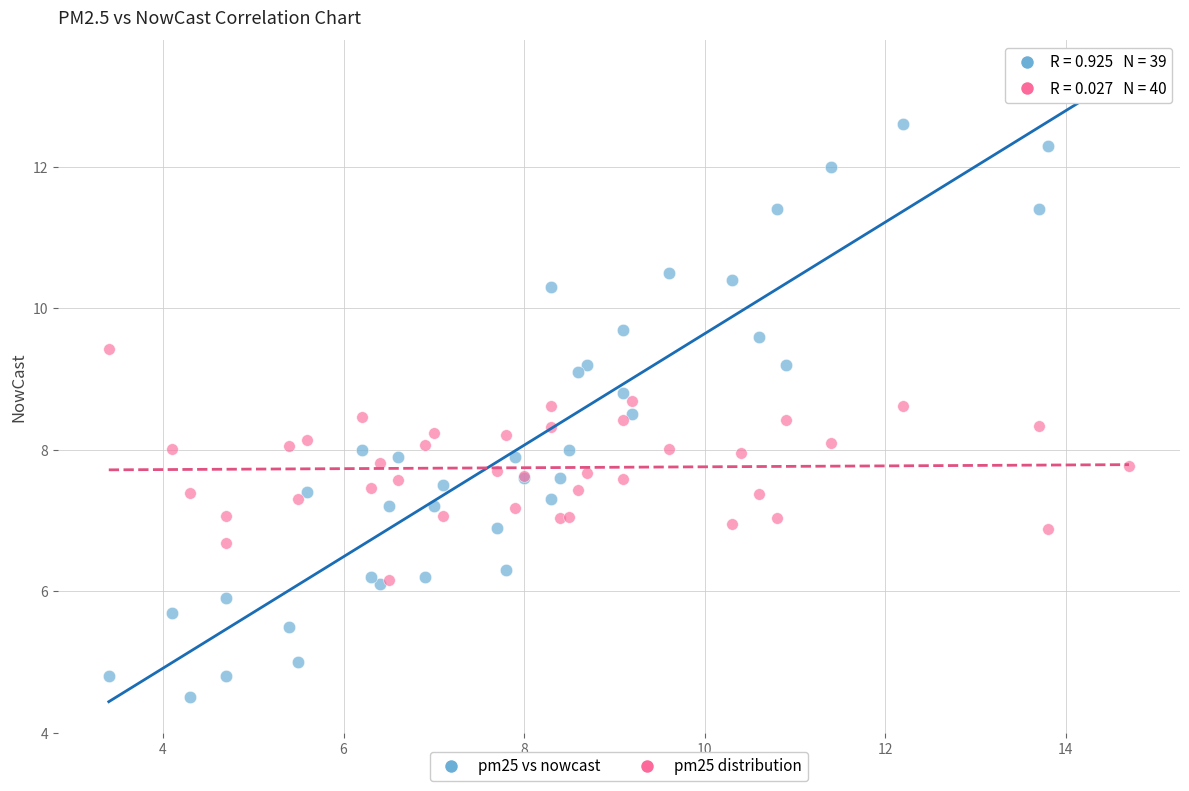

Which series contains the highest Y value?

pm25 vs nowcast